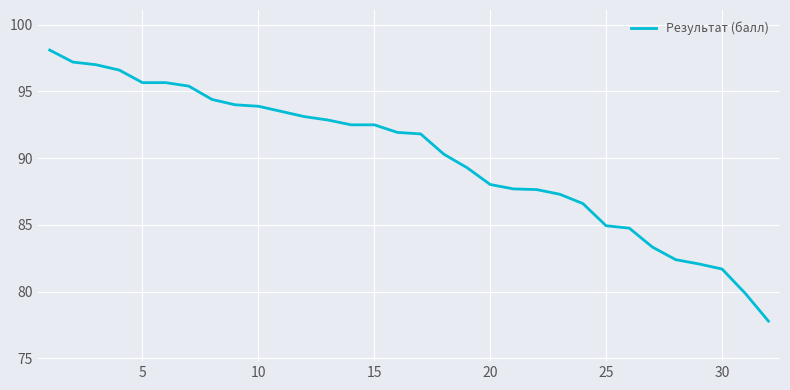

What is the minimum value shown in the chart?

77.8